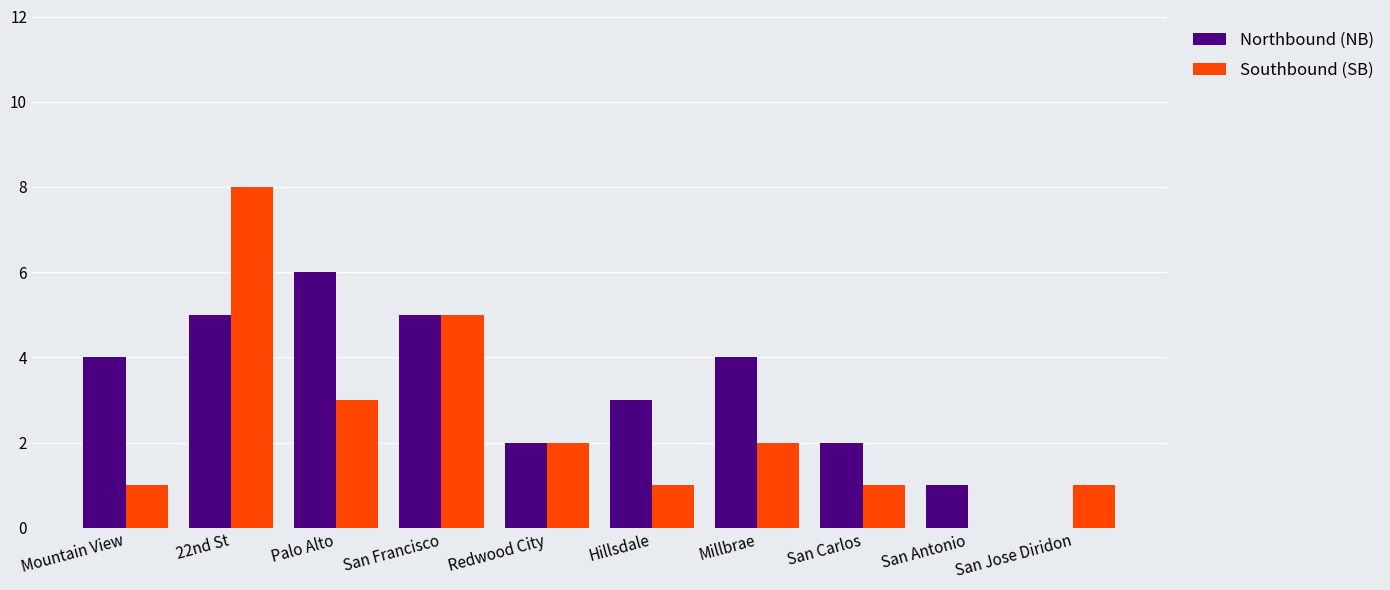

What is the total value across all series at 22nd St?

13